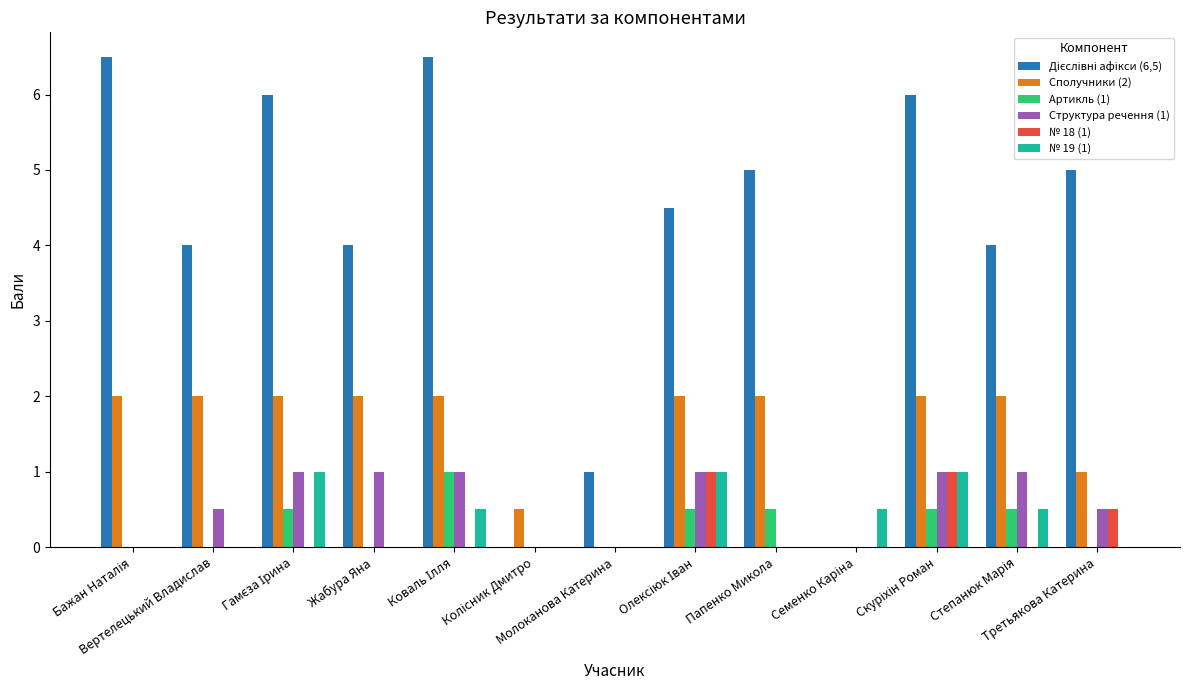

What is the highest value of the № 19 (1) series?

1.0